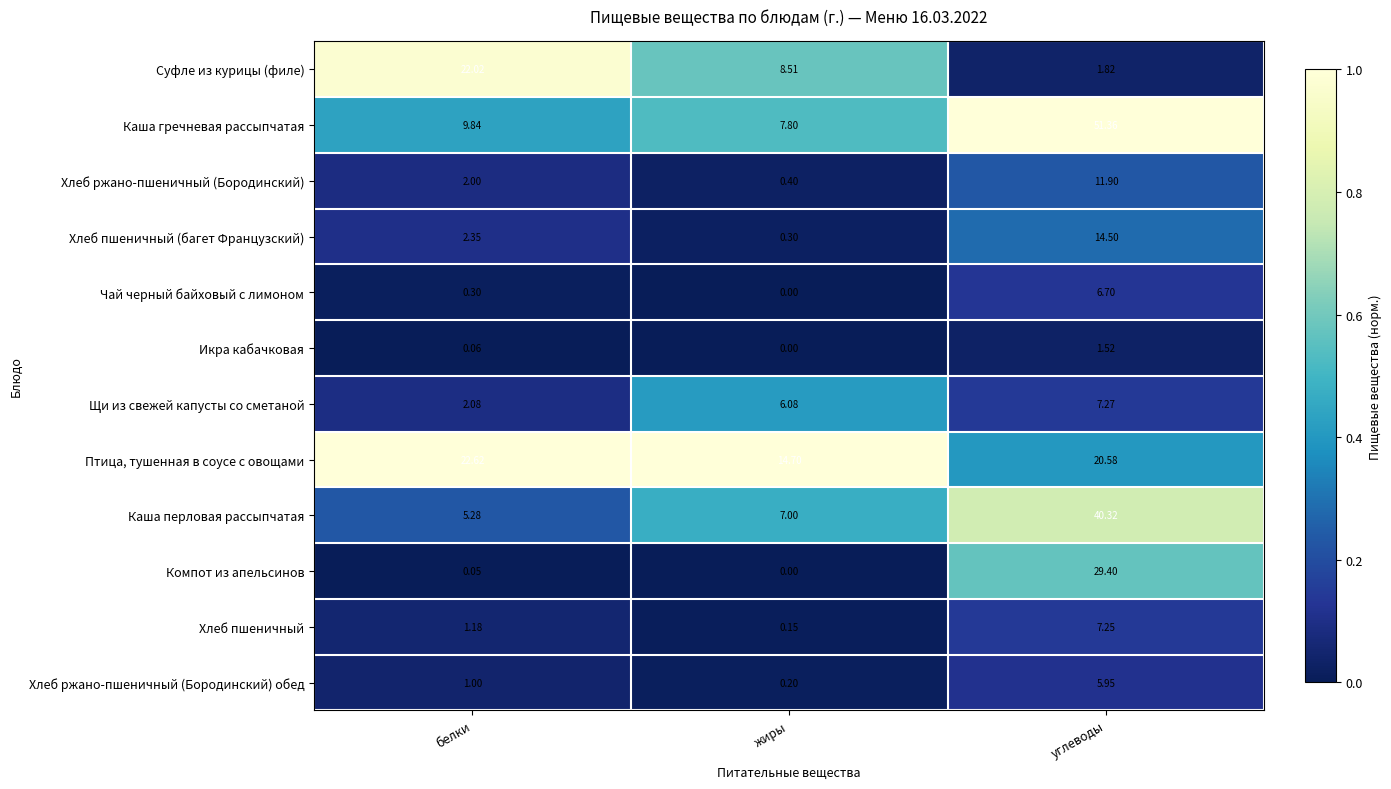

Where does the Щи из свежей капусты со сметаной series first go above 6?

жиры